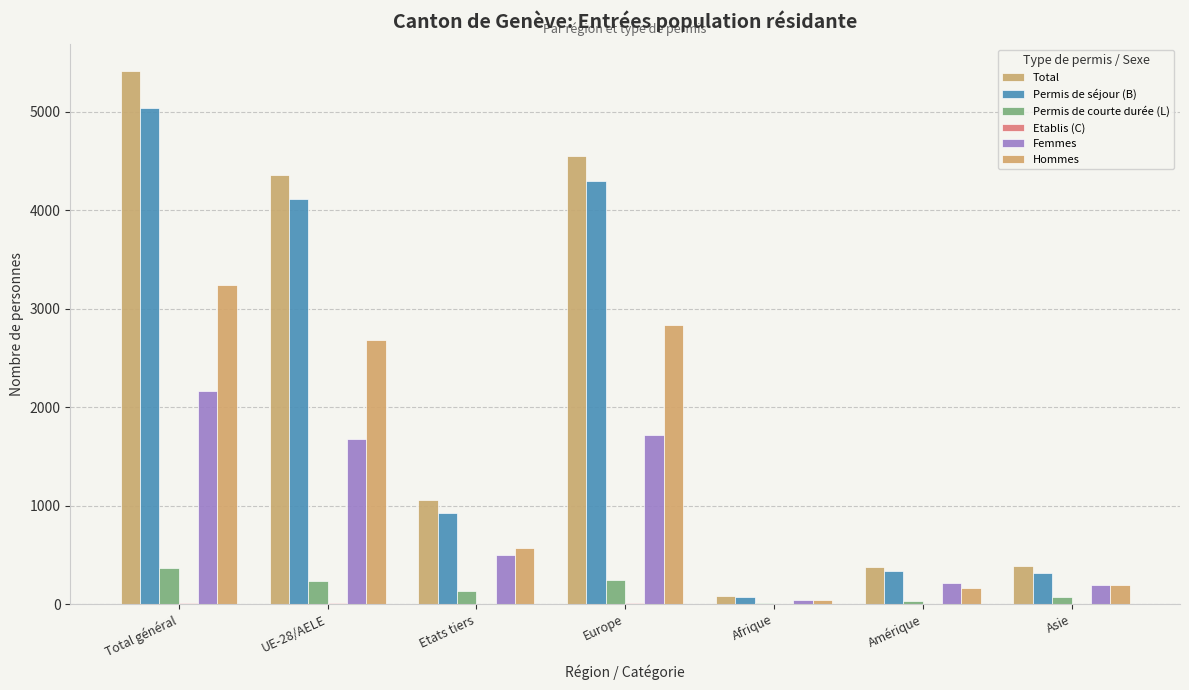

List the series in order of their peak value, lowest first.

Etablis (C), Permis de courte durée (L), Femmes, Hommes, Permis de séjour (B), Total